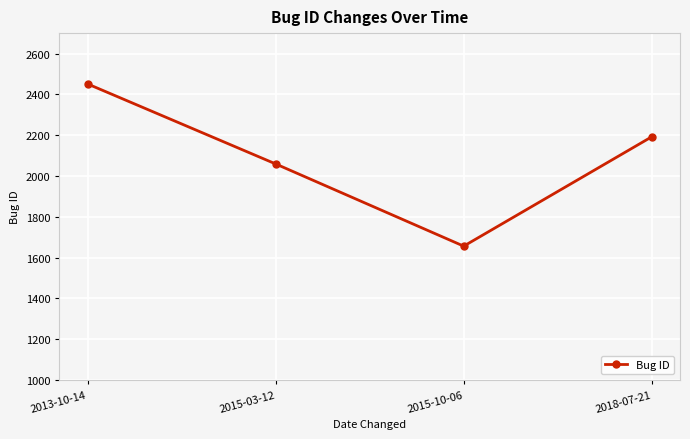

True or false: the data shows 1656 at 2015-10-06.

True